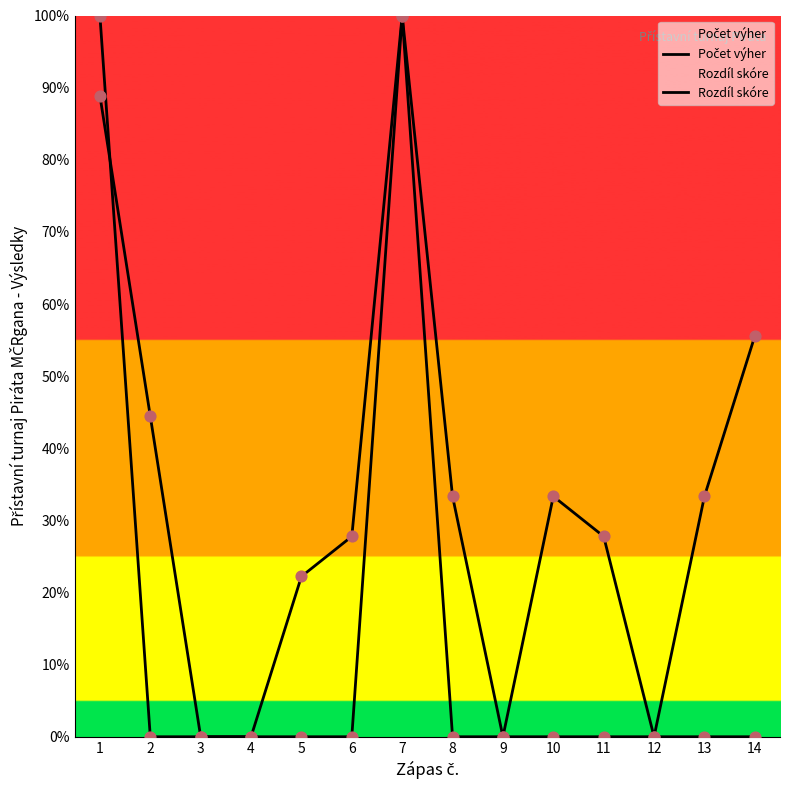

Which series contains the lowest Y value?

Počet výher